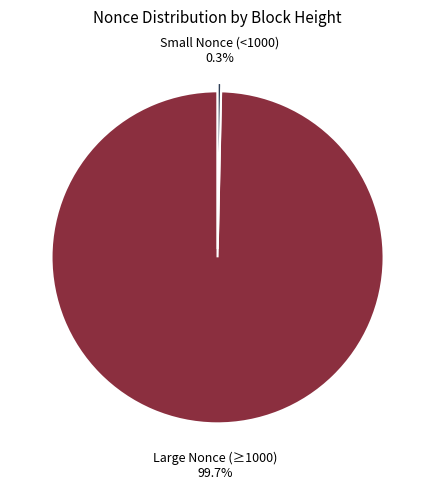

Count the number of slices in the pie.

2